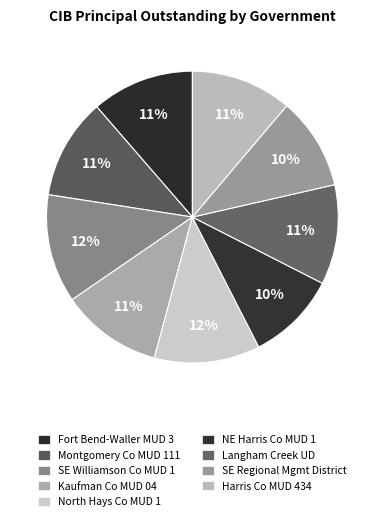

How many segments does this pie chart have?

9